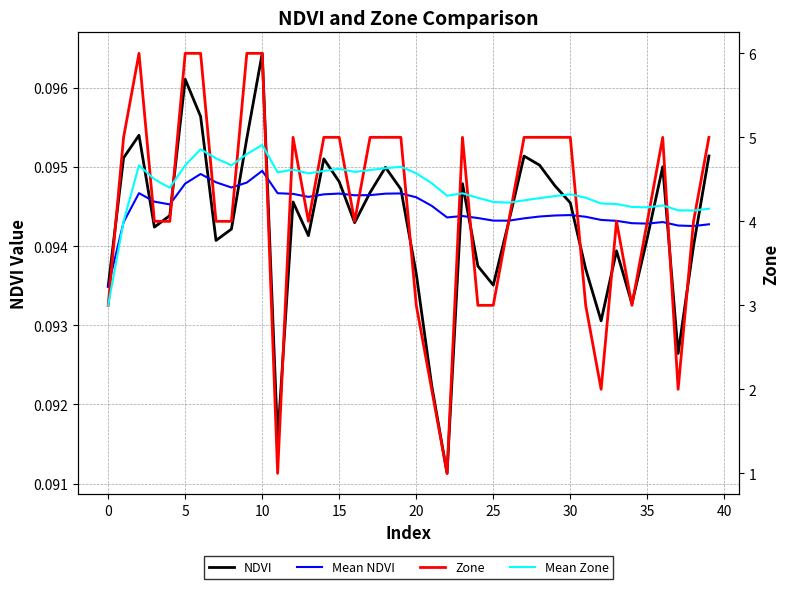

Is this an area chart (filled region under the line)?

No